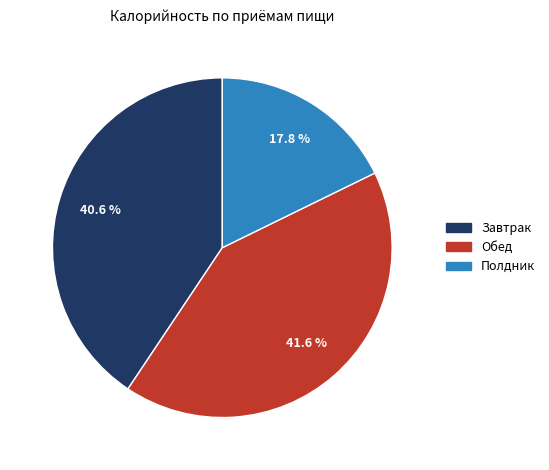

To the nearest percent, what is the difference between the Завтрак and Обед slice percentages?

1%